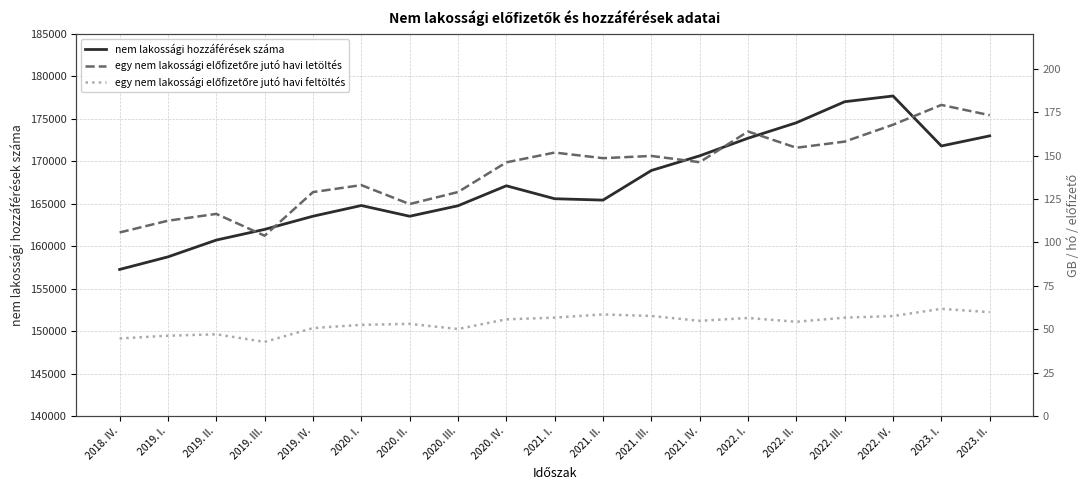

Which category has the highest value across all series?

2022. IV.